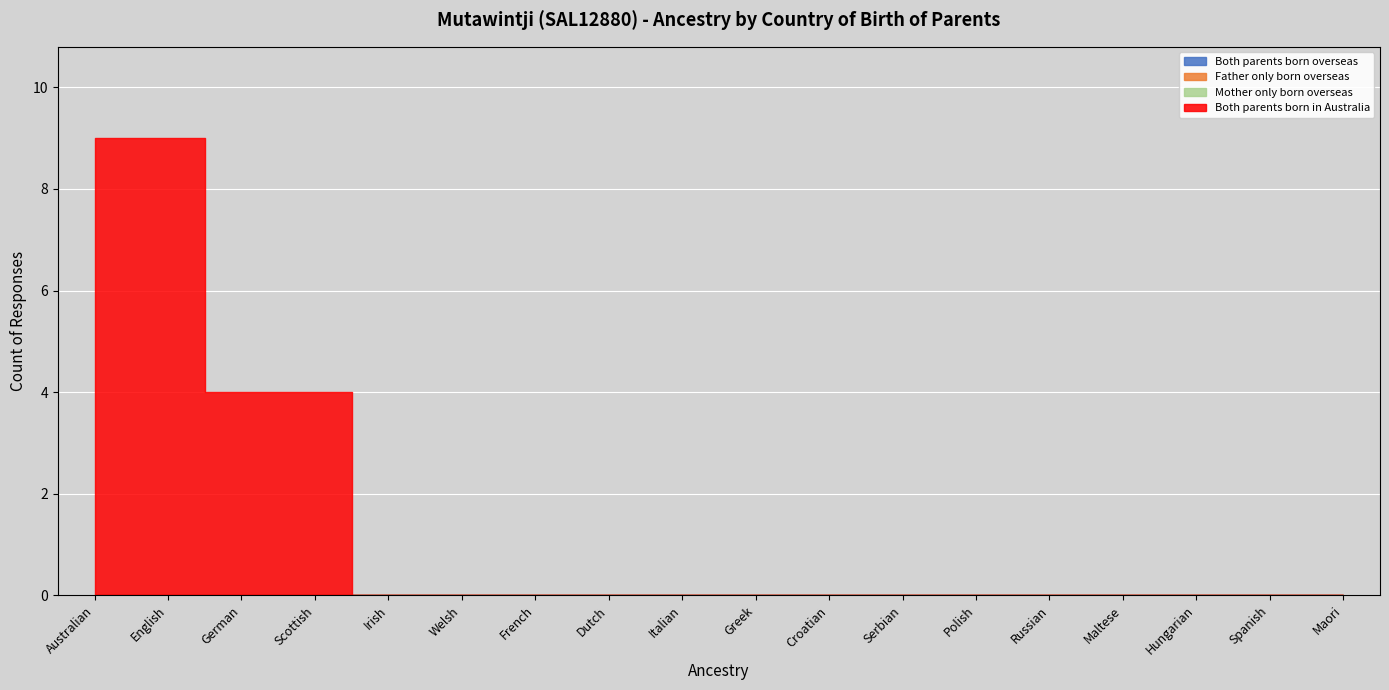

Count the number of data series in this chart.

4